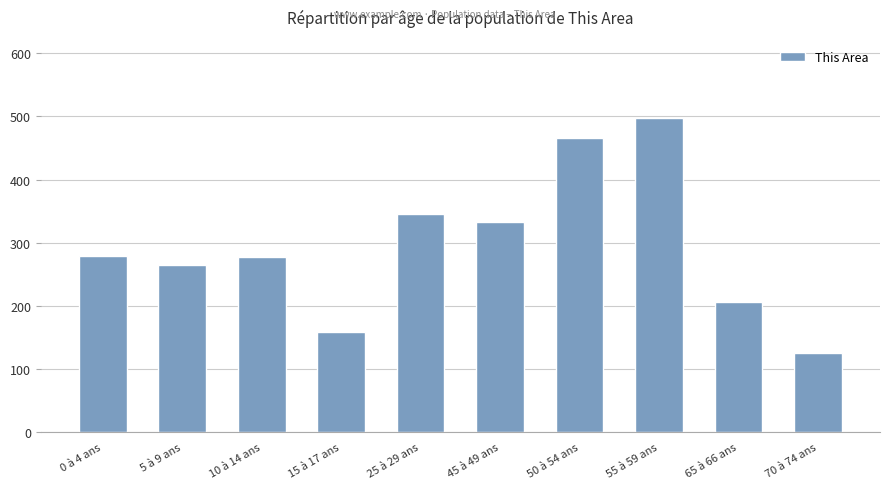

How many values are below 279?

5